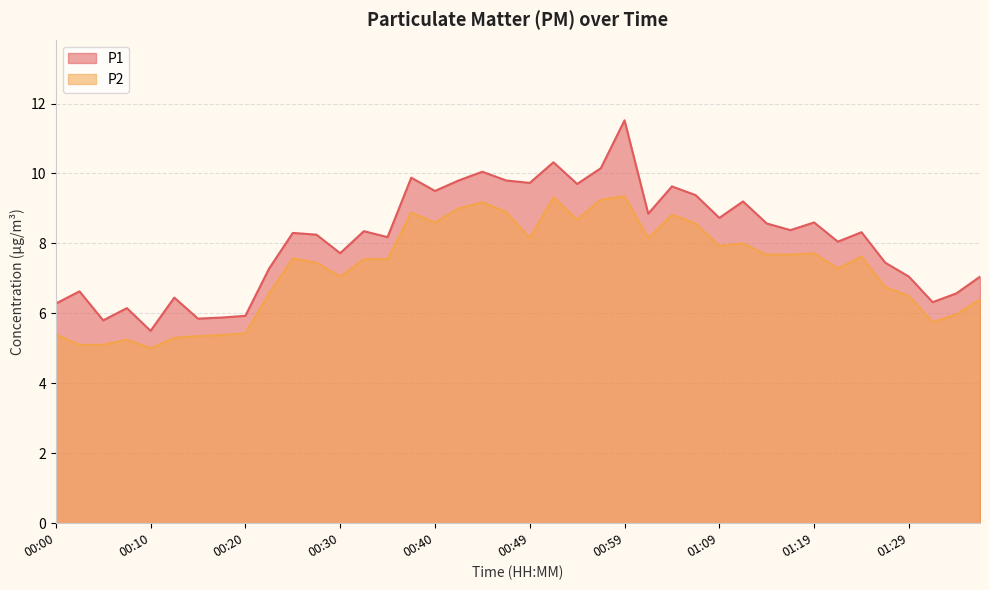

What is the value of the P2 point at the 8th from the left?

5.4